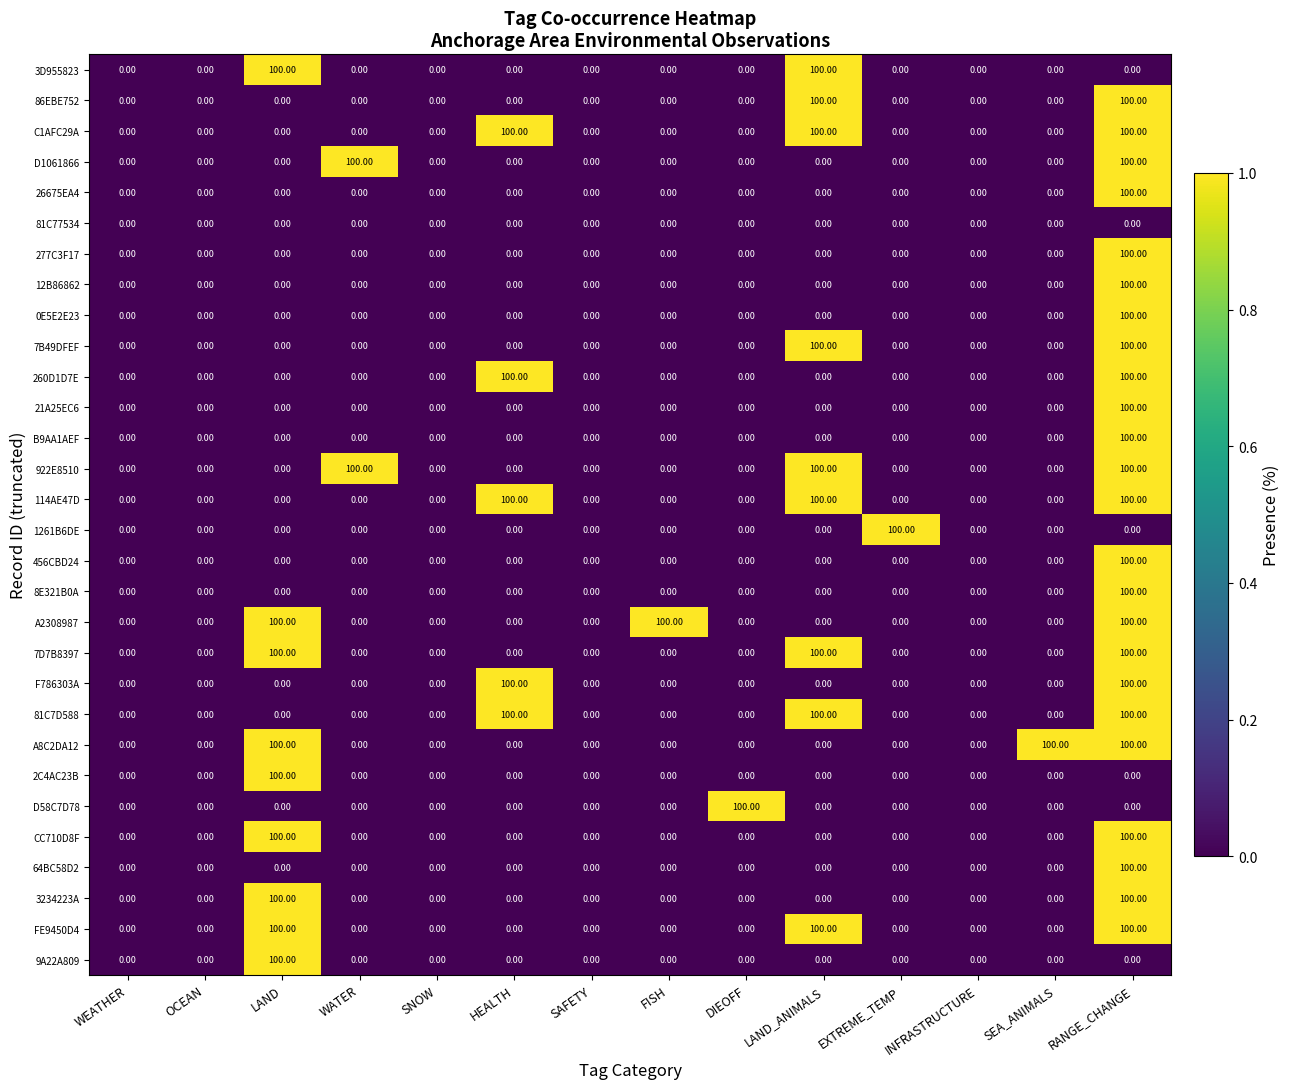

At how many categories does at least one series exceed 8?

9